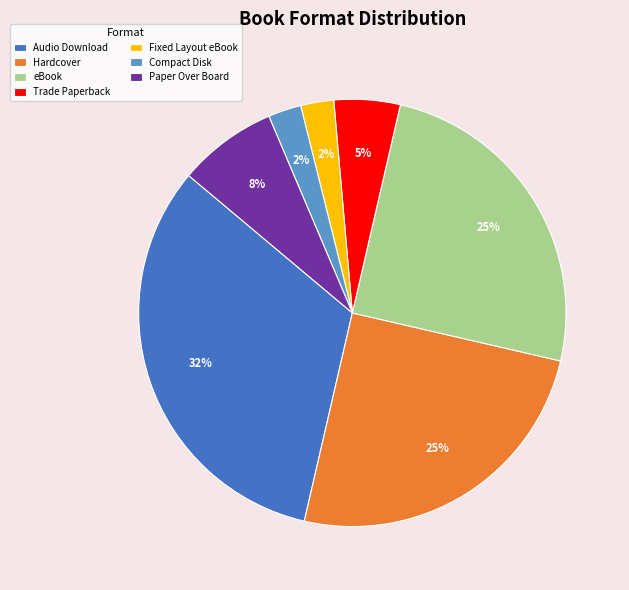

Is the sum of Hardcover and Paper Over Board greater than half?

No